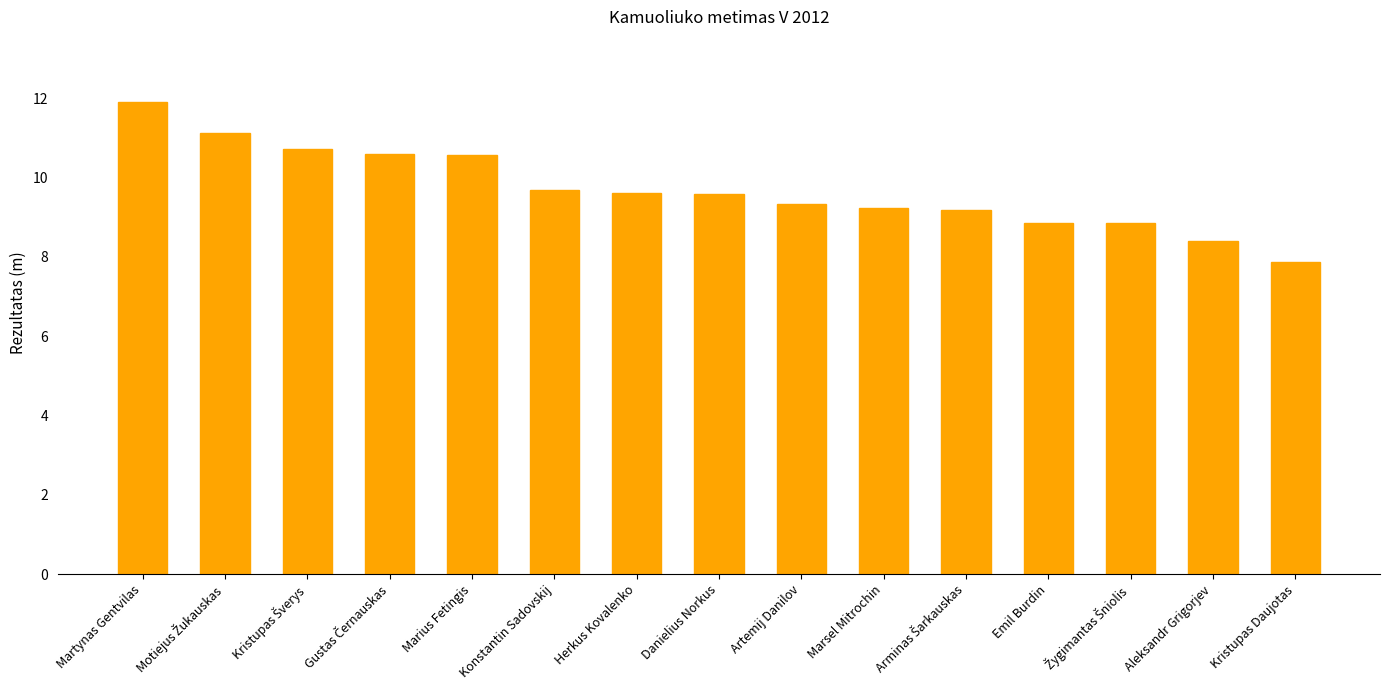

What is the label of the 10th bar from the left?

Marsel Mitrochin